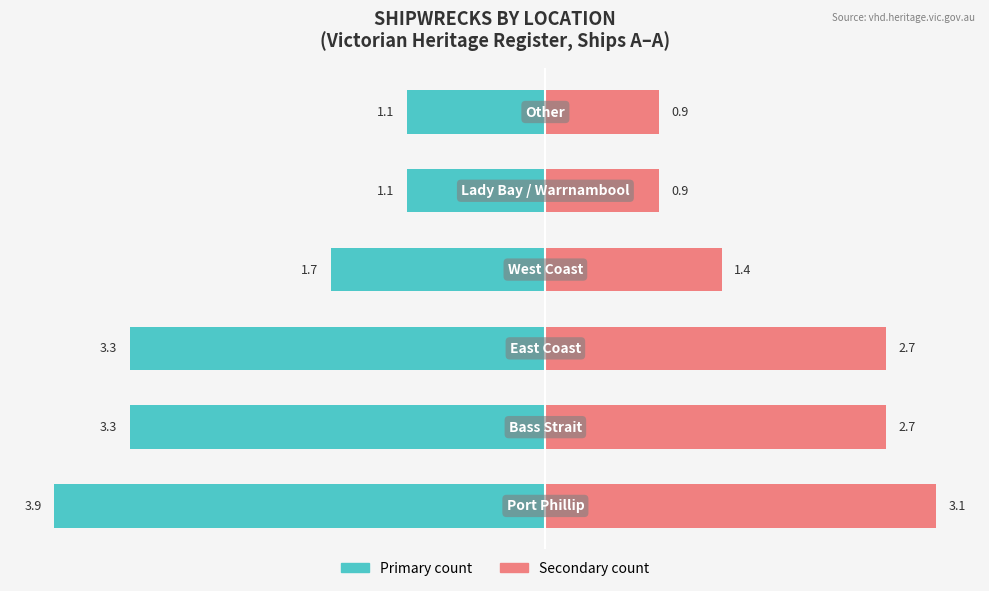

Are the bars horizontal?

Yes